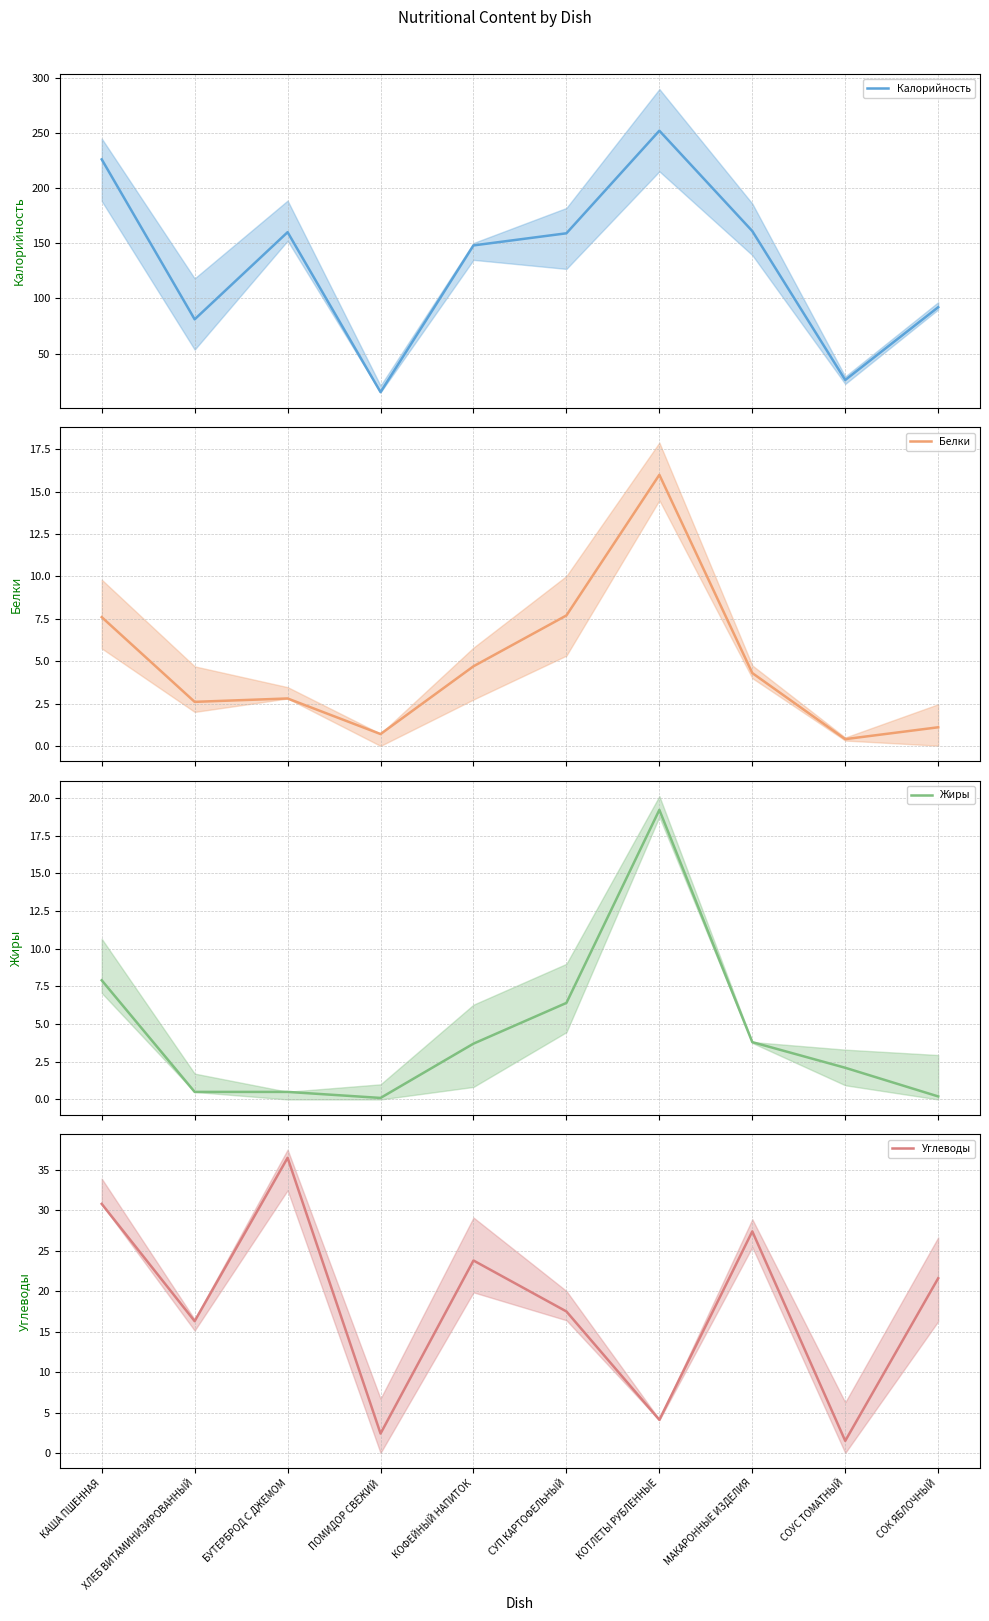

What is the label of the 8th point from the left?

МАКАРОННЫЕ ИЗДЕЛИЯ